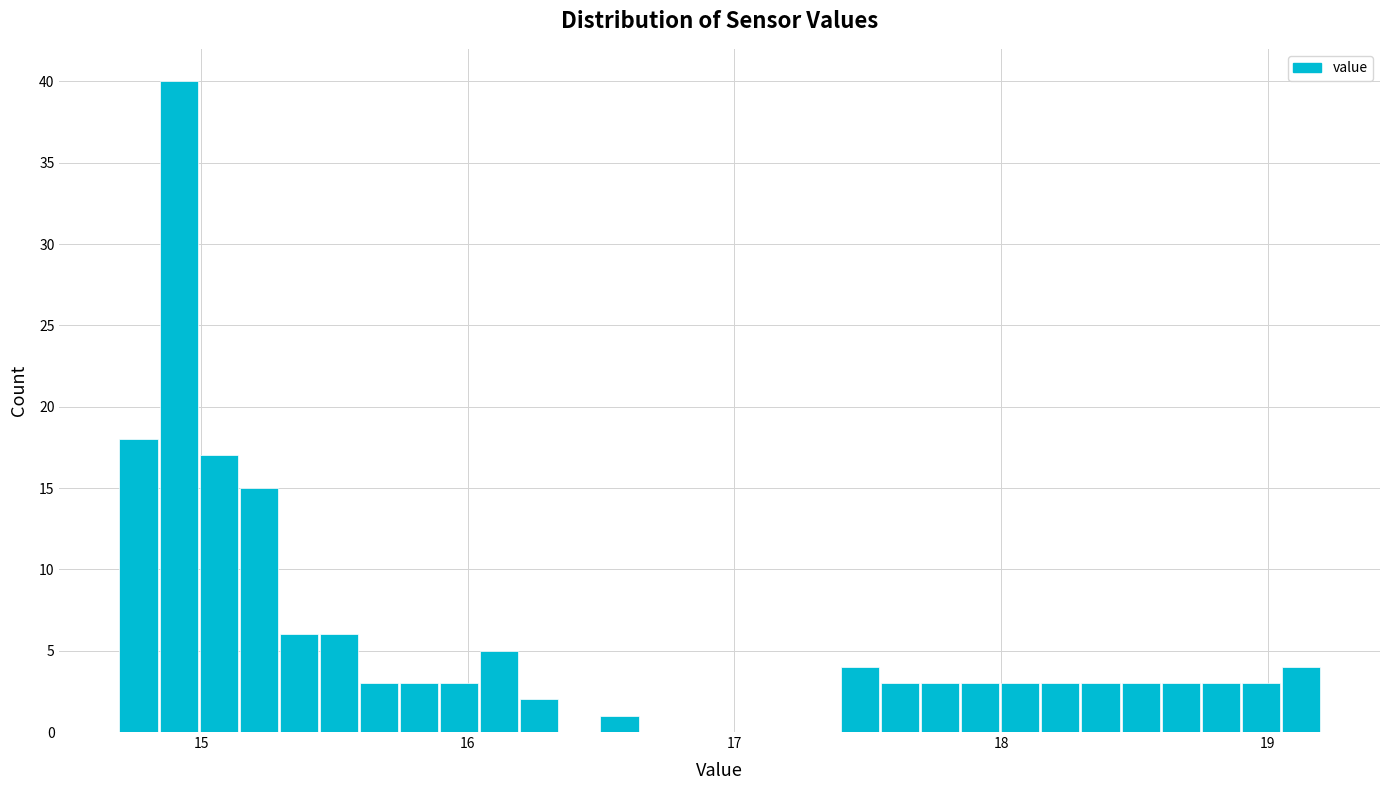

Read against the x-axis, roughly where is the centre of the tallest bar?

14.9